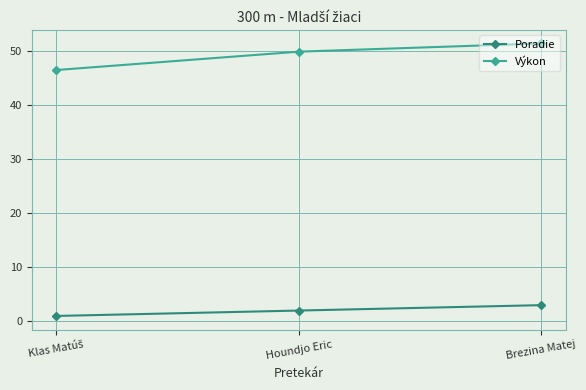

What is the average value of the Poradie series?

2.0